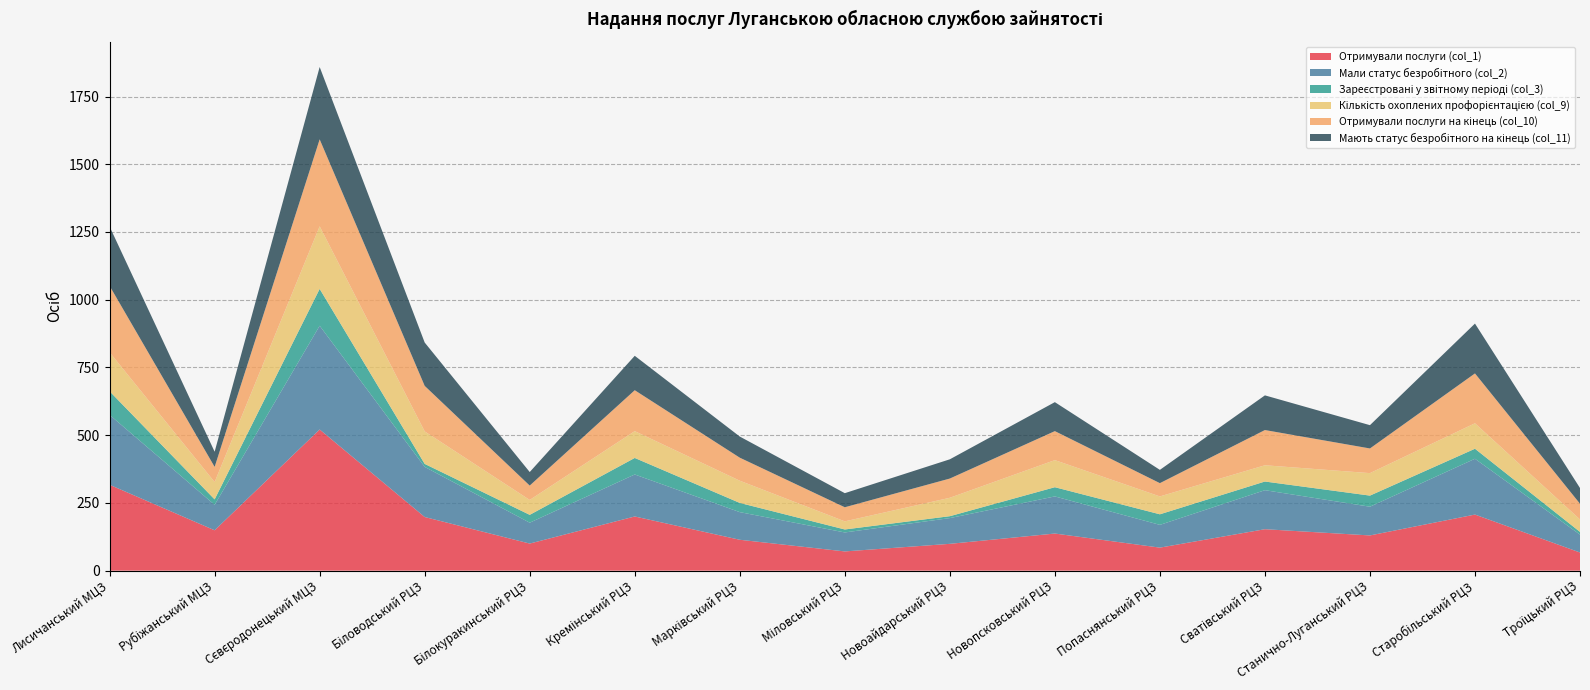

Reading left to right, transcribe all the data shown in this chart.

Отримували послуги (col_1): 317	149	521	198	100	200	114	71	99	137	85	153	130	207	67
Мали статус безробітного (col_2): 258	94	383	185	77	155	102	70	95	137	84	144	106	206	66
Зареєстровані у звітному періоді (col_3): 87	20	136	11	29	61	34	11	7	34	39	32	41	37	10
Кількість охоплених профорієнтацією (col_9): 144	64	231	120	55	99	82	30	68	100	66	60	83	94	46
Отримували послуги на кінець (col_10): 245	56	321	168	53	151	85	52	71	107	49	130	91	184	58
Мають статус безробітного на кінець (col_11): 219	56	267	160	50	127	78	52	71	107	49	128	86	184	58